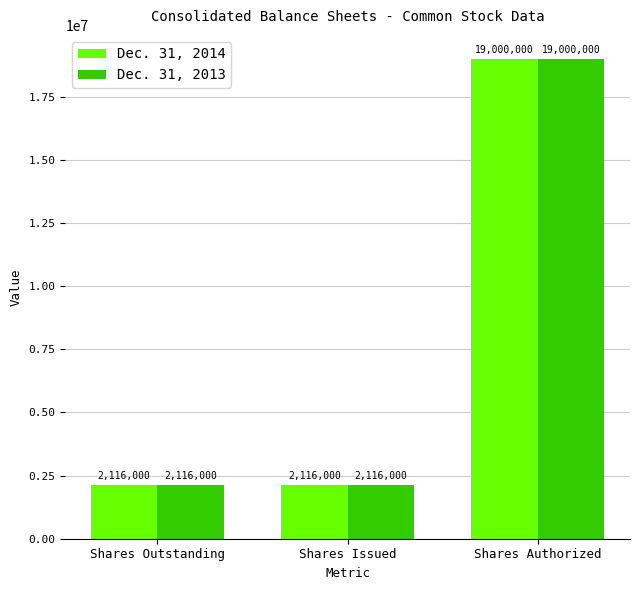

What is the maximum value for Dec. 31, 2014?

19000000